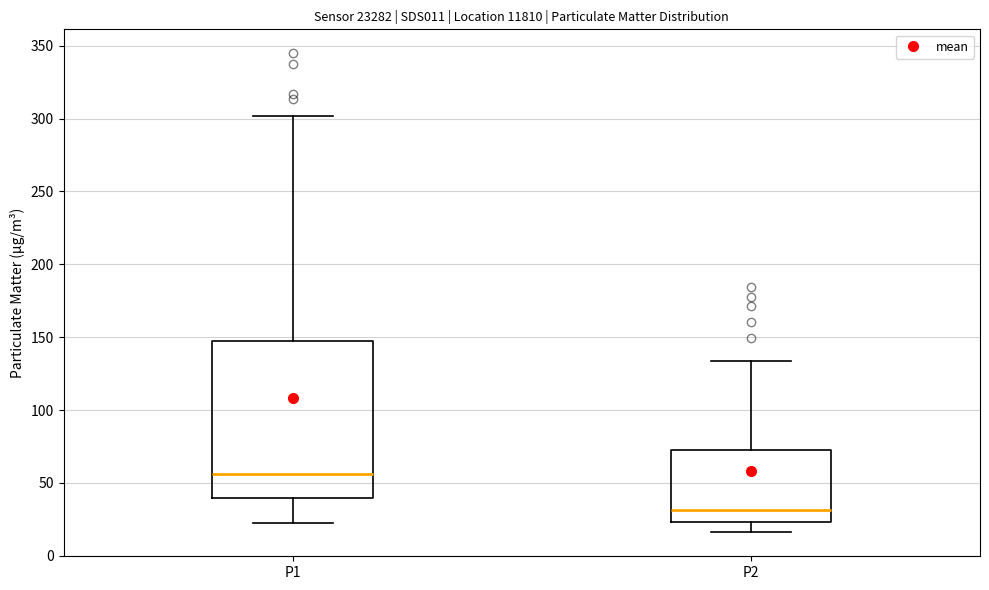

Reading left to right, transcribe this box plot: for each box, give where its median line is, the range the box spans, and where its two whiskers end, as read against the y-axis. The values are not printed on the chart, so give them approximately, as read against the axis.

P1: median 55, box 40 to 145, whiskers 20 to 300
P2: median 30, box 25 to 75, whiskers 15 to 135